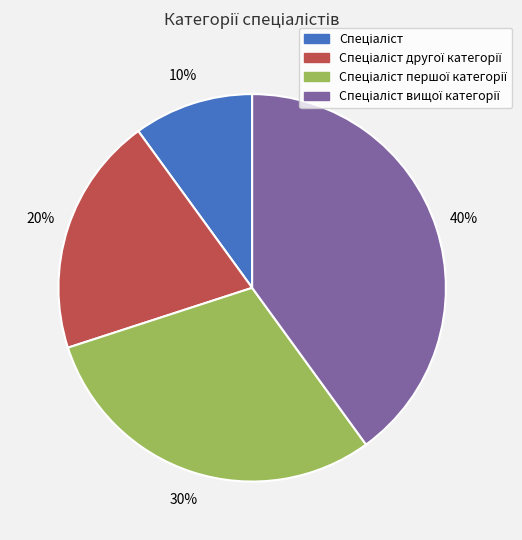

Is there any slice that represents more than half of the pie?

No